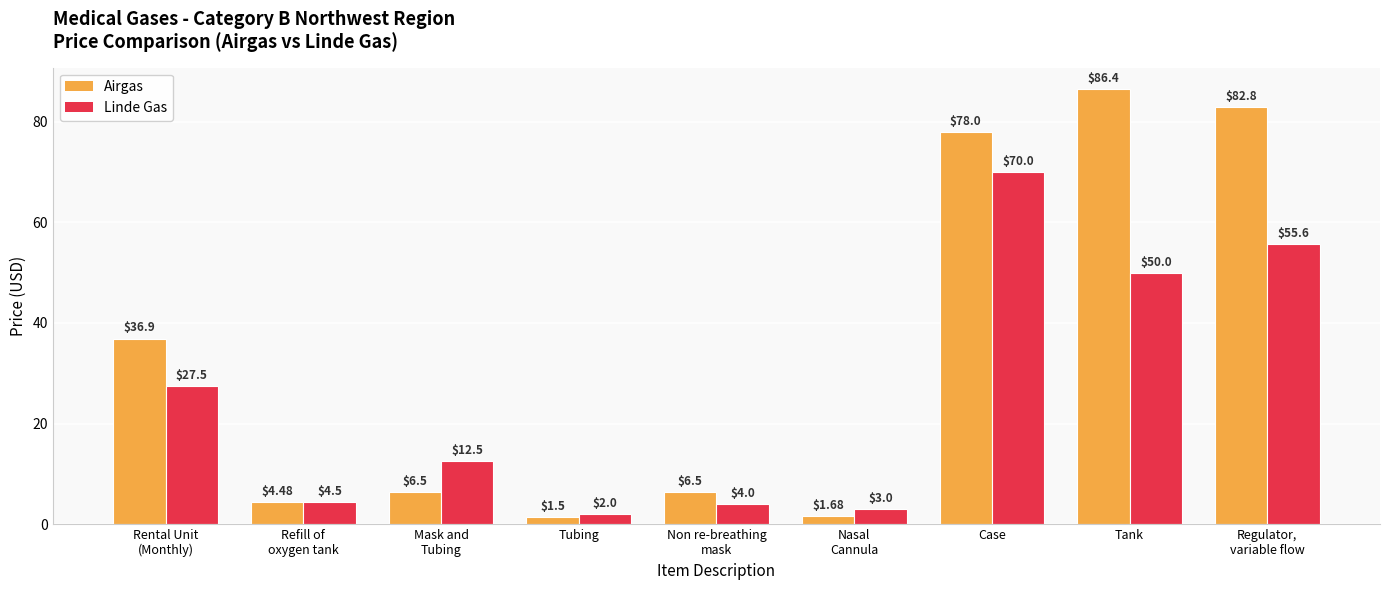

Which category has the highest value across all series?

Tank